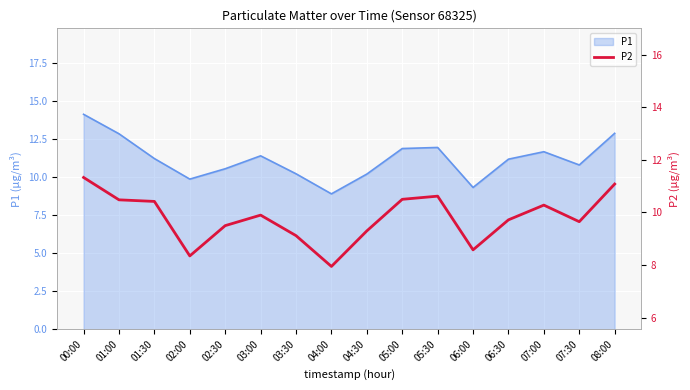

At which label does P1 reach its peak?

00:00